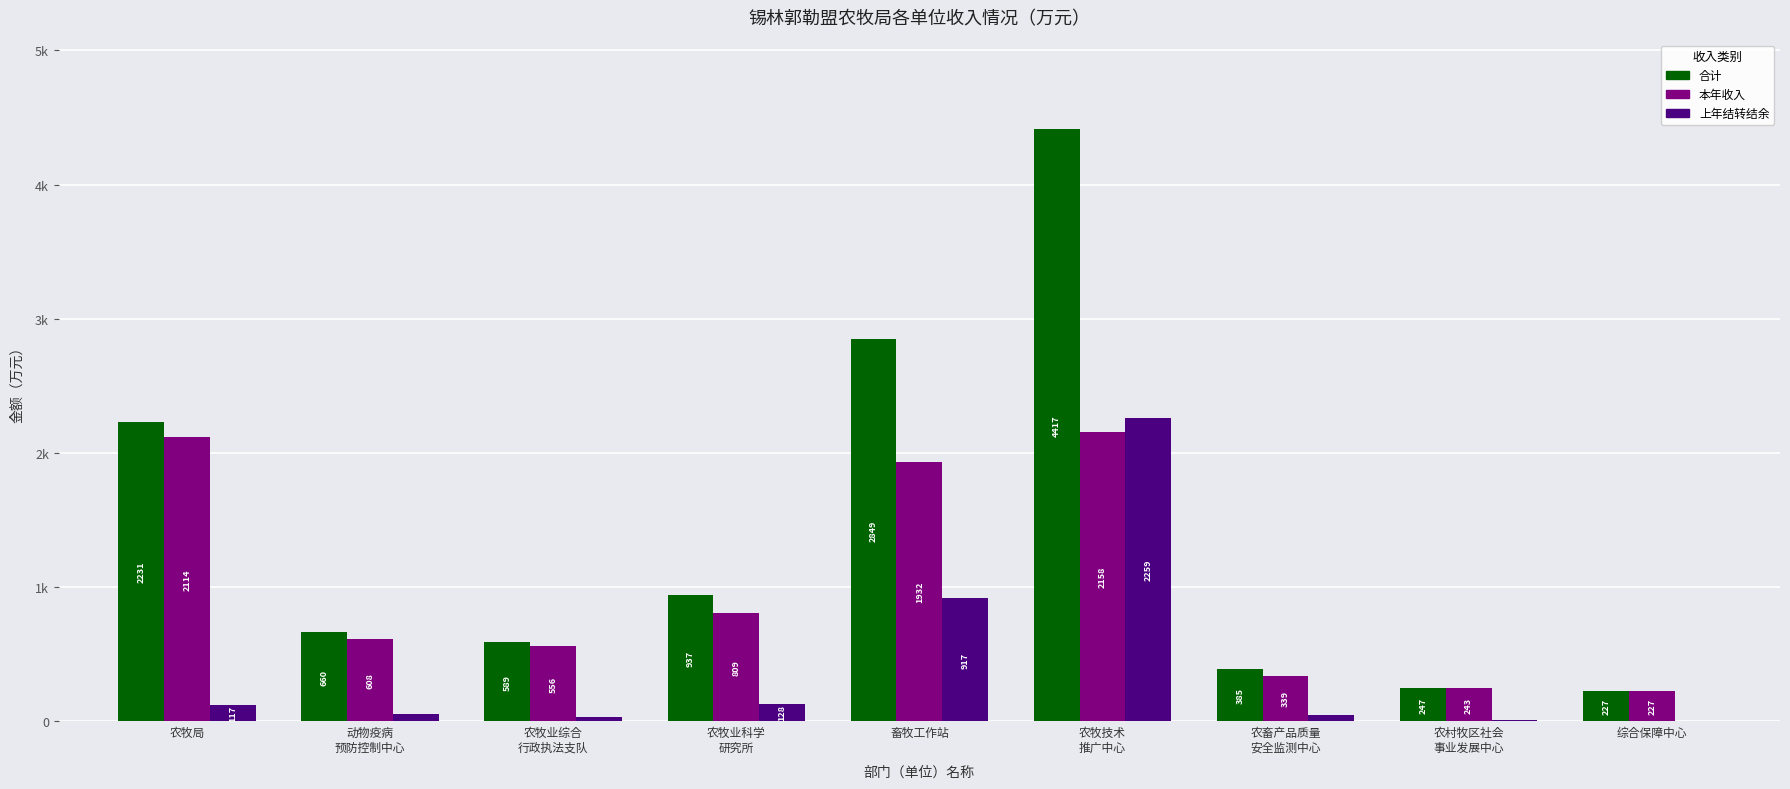

Are the bars grouped side by side (vs. stacked)?

Yes